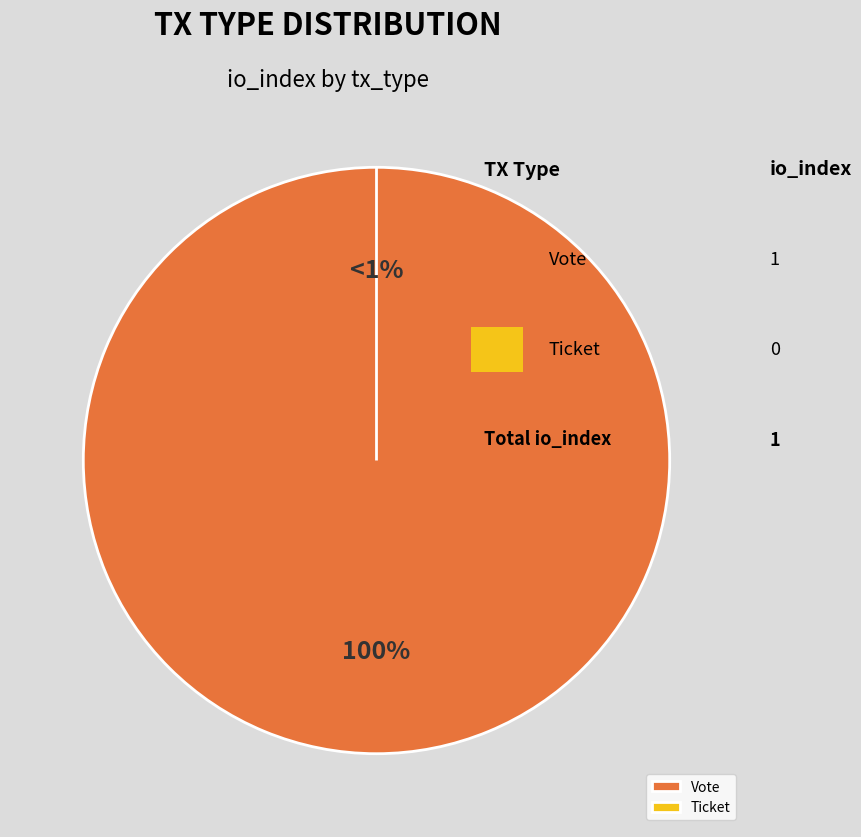

Which category has the smallest portion of the pie?

Ticket